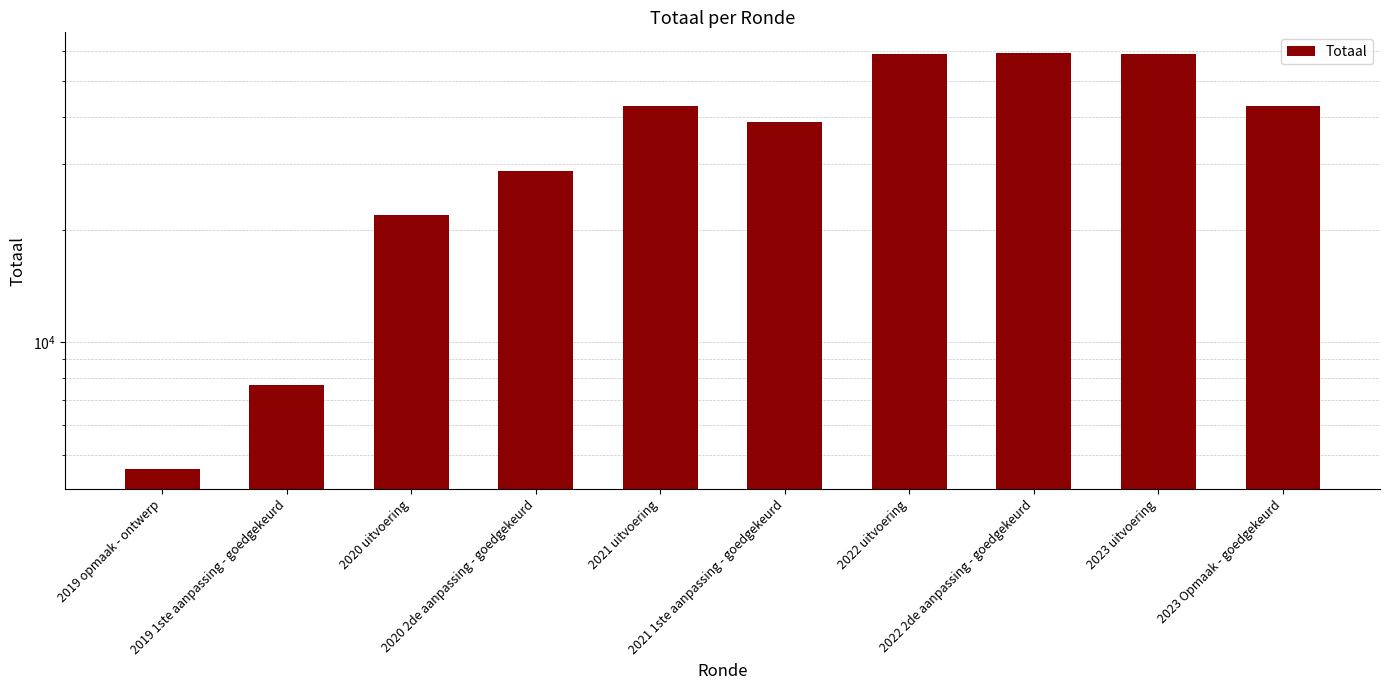

Are the bars grouped side by side (vs. stacked)?

No